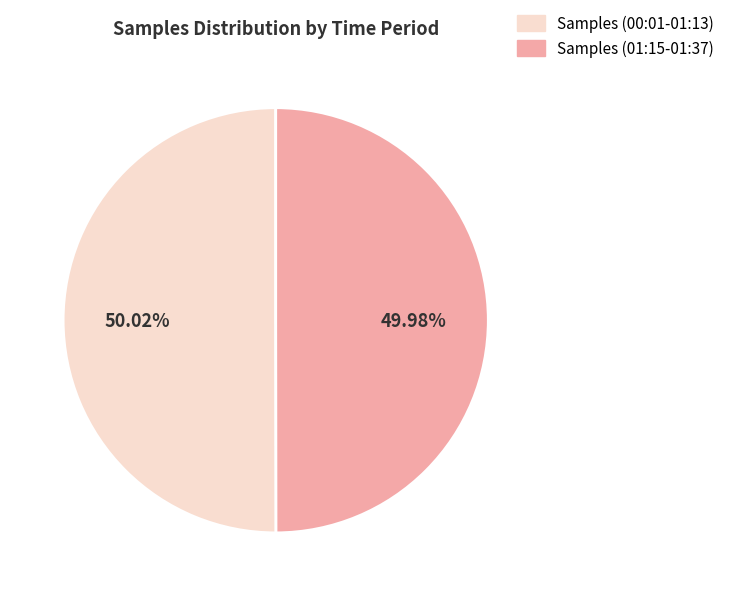

Does any single category account for the majority?

Yes